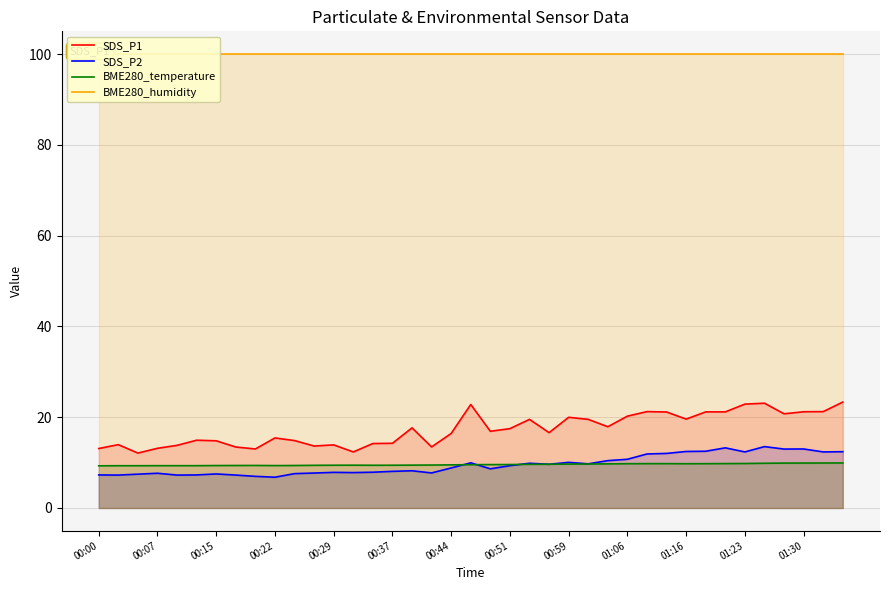

Which series has the largest range (max minus min)?

SDS_P1